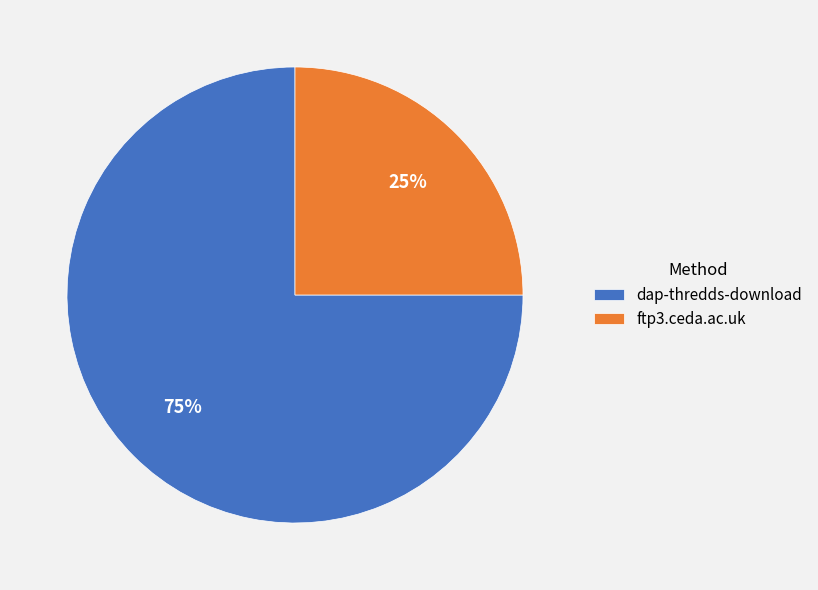

Rank the categories by value from highest to lowest.

dap-thredds-download, ftp3.ceda.ac.uk